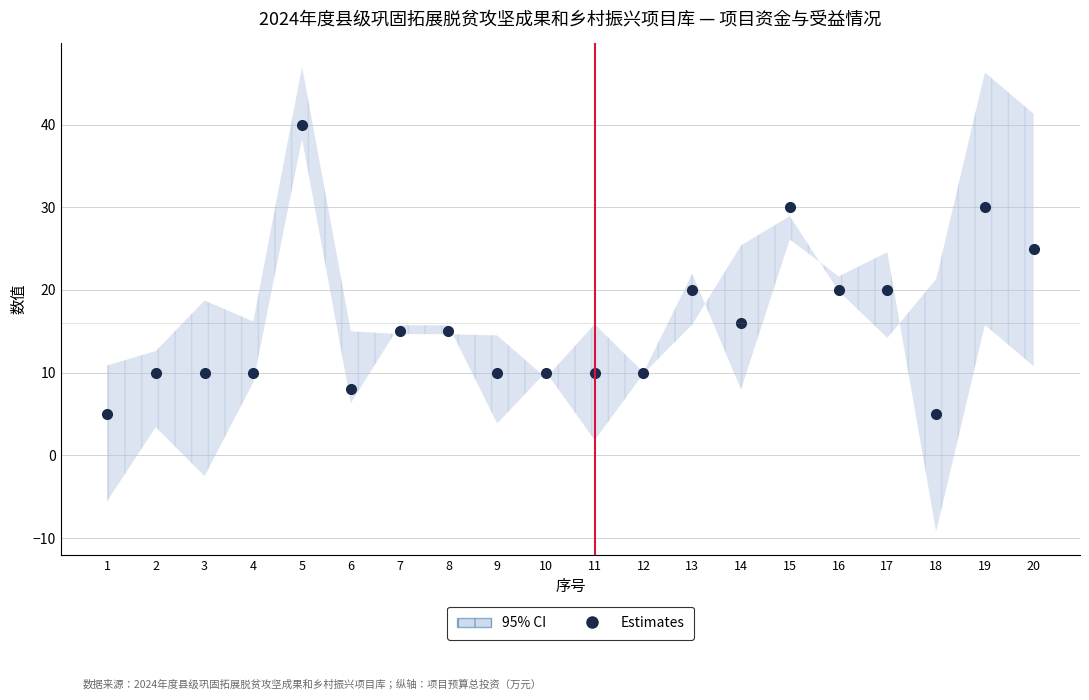

What is the greatest value displayed?

40